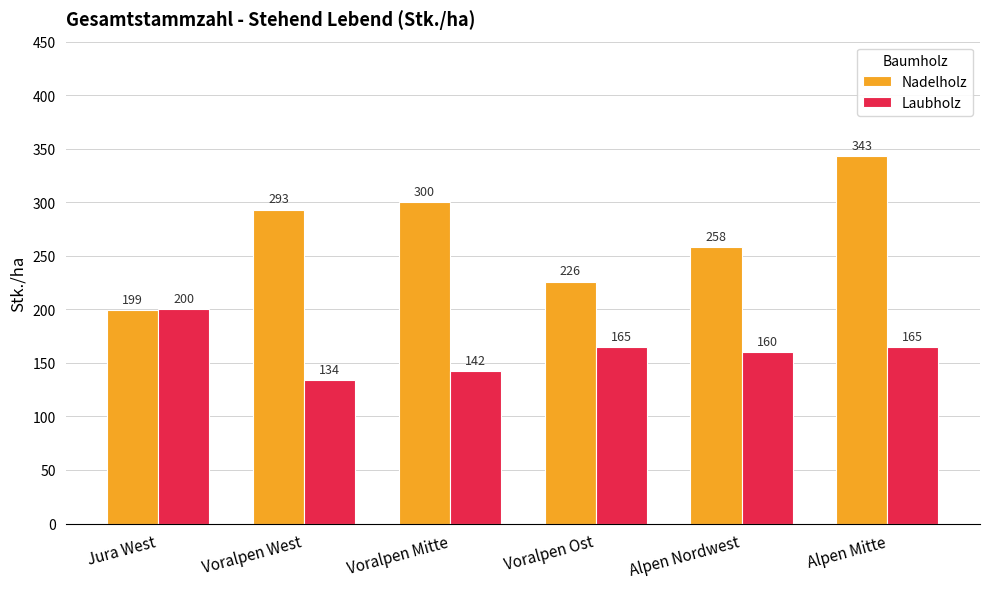

Reading left to right, extract all data points from this chart.

Nadelholz: Jura West=199	Voralpen West=293	Voralpen Mitte=300	Voralpen Ost=226	Alpen Nordwest=258	Alpen Mitte=343
Laubholz: Jura West=200	Voralpen West=134	Voralpen Mitte=142	Voralpen Ost=165	Alpen Nordwest=160	Alpen Mitte=165